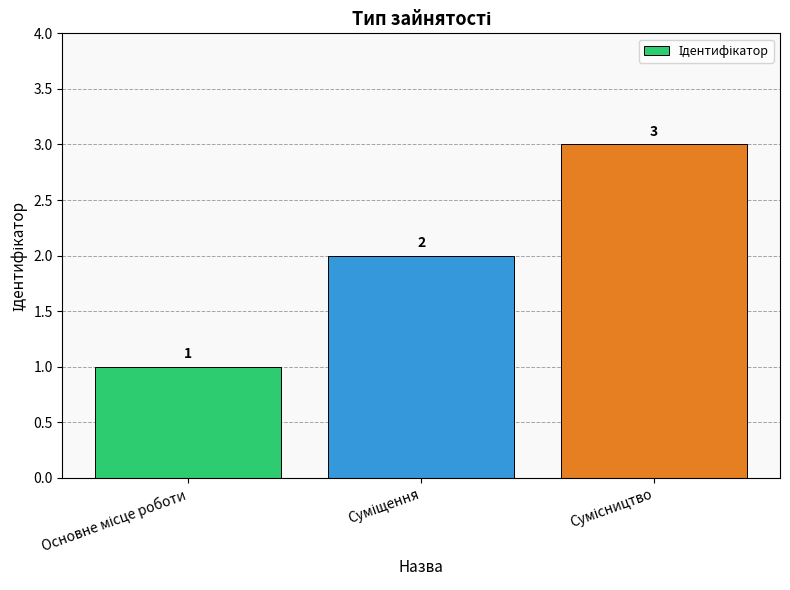

What is the greatest value displayed?

3